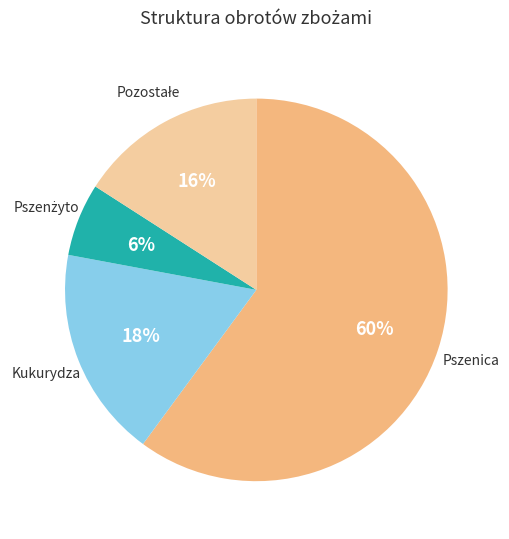

Is there any slice that represents more than half of the pie?

Yes